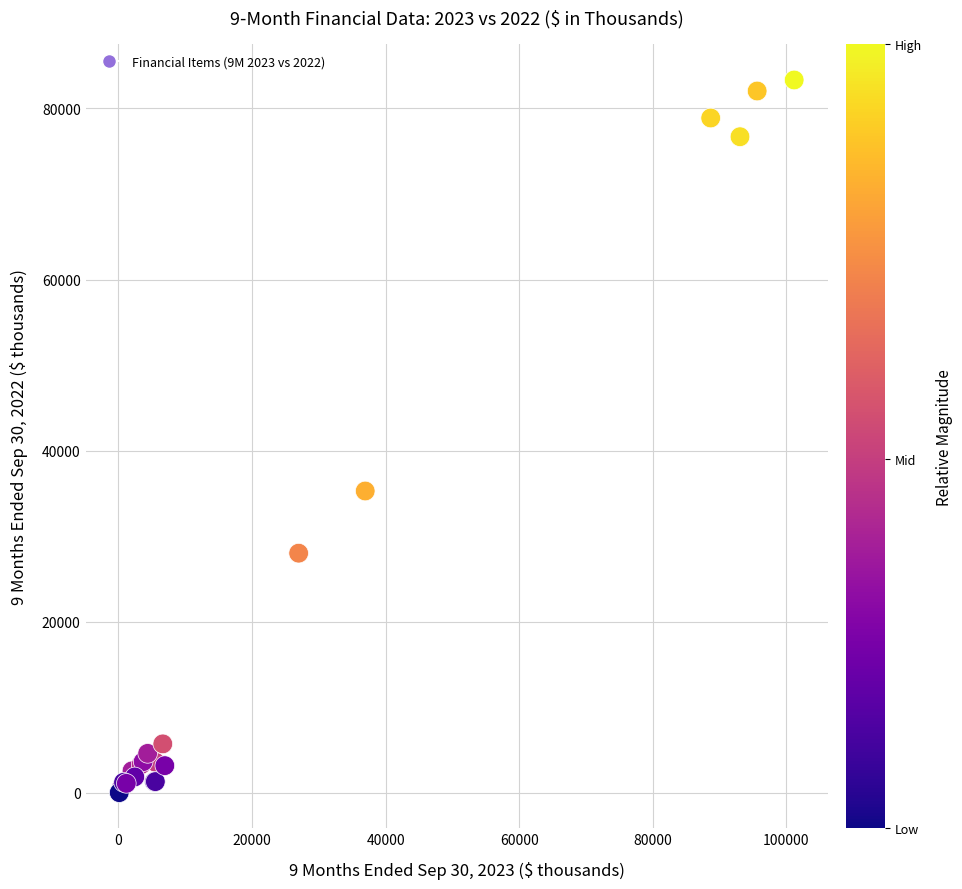

What Y value in the scatter plot is closest to 41666?

35270